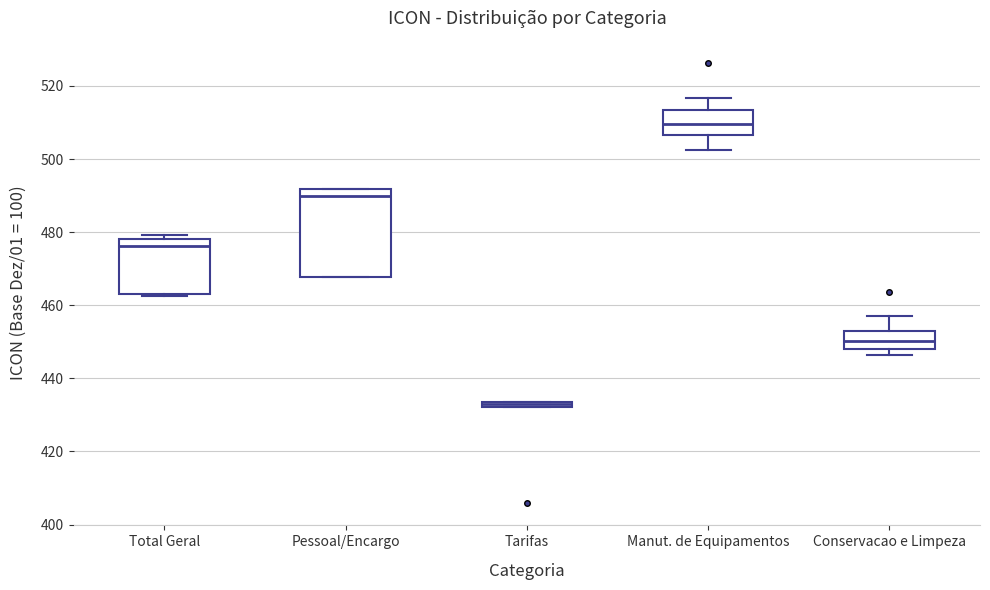

Comparing the boxes themselves (not the whiskers), which one is the tallest?

Pessoal/Encargo